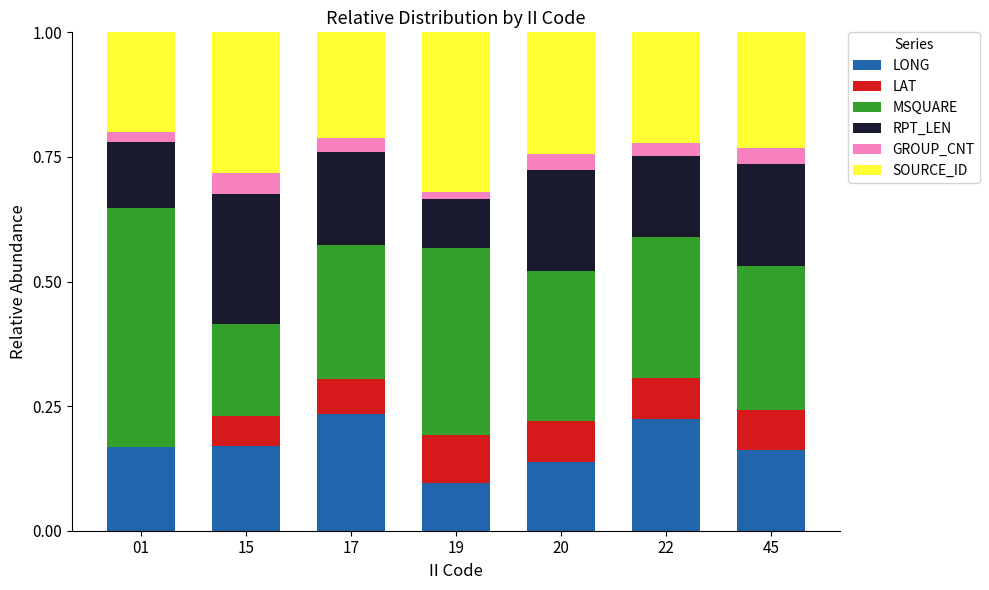

What is the total value across all series at 45?

1.0